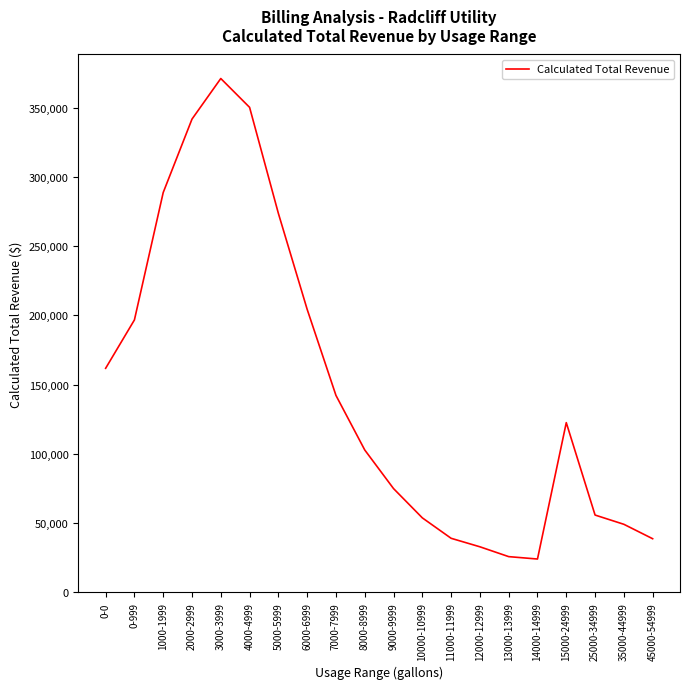

Where is the first local maximum?

3000-3999